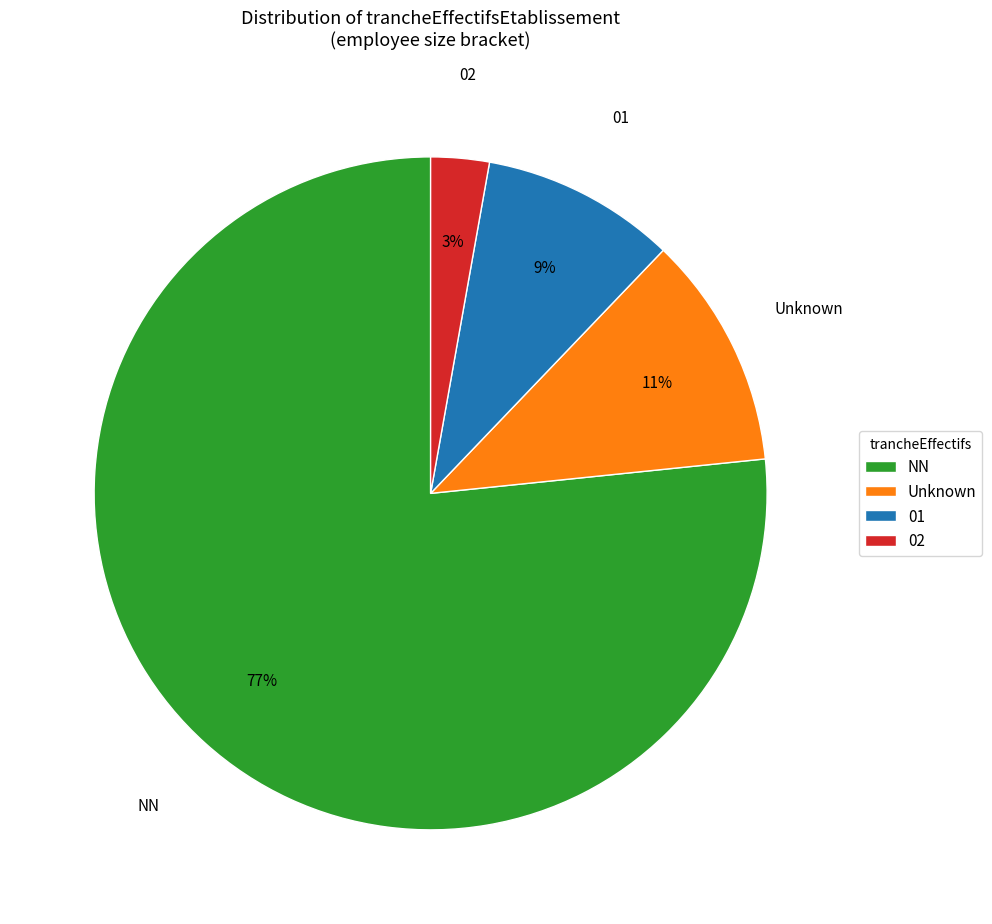

The 01 slice represents 9% of the pie. True or false?

True